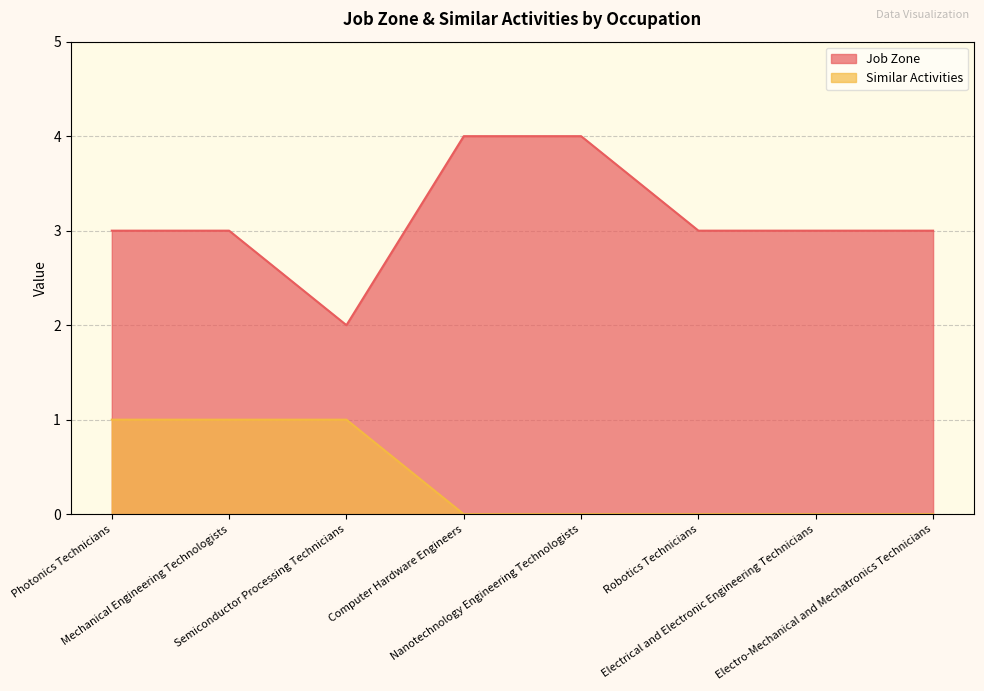

At Semiconductor Processing Technicians, list the series in order from largest to smallest.

Job Zone, Similar Activities